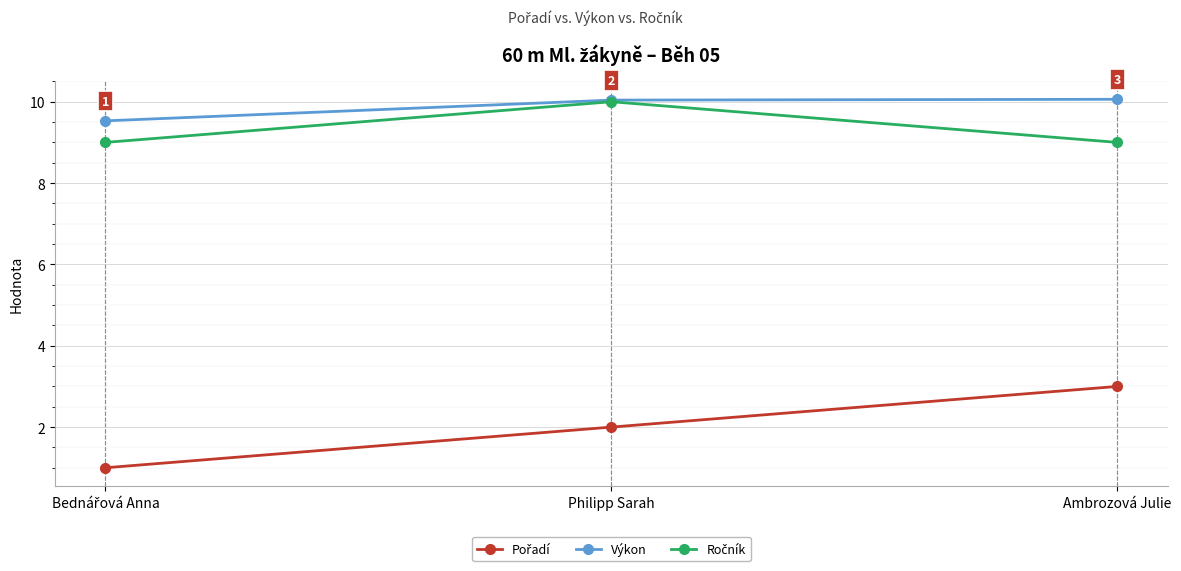

What is the maximum value shown in the chart?

10.1